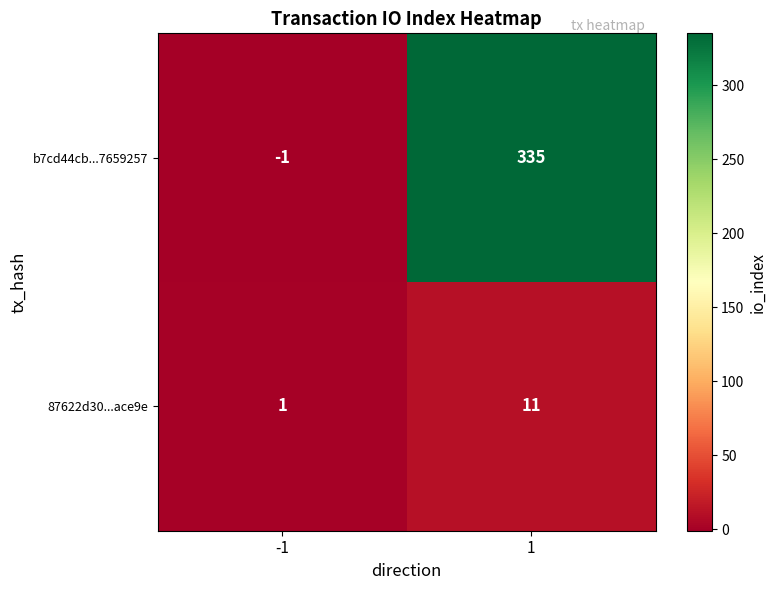

Reading left to right, transcribe all the data shown in this chart.

b7cd44cb...7659257: -1	335
87622d30...ace9e: 1	11